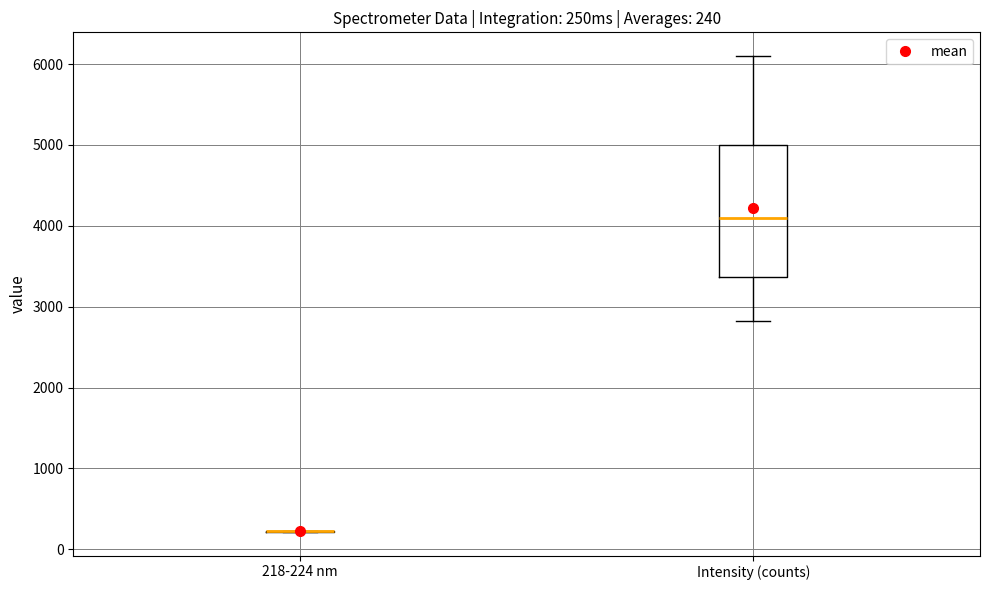

Which box is the tallest, from its lower edge to its upper edge?

Intensity (counts)